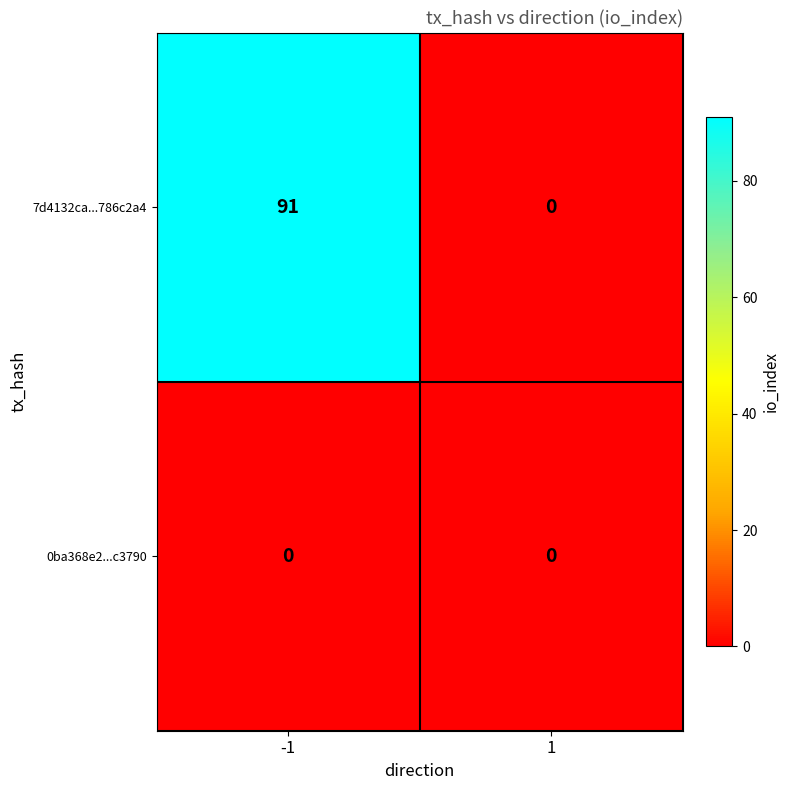

What is the sum of the 7d4132ca...786c2a4 values at 1 and -1?

91